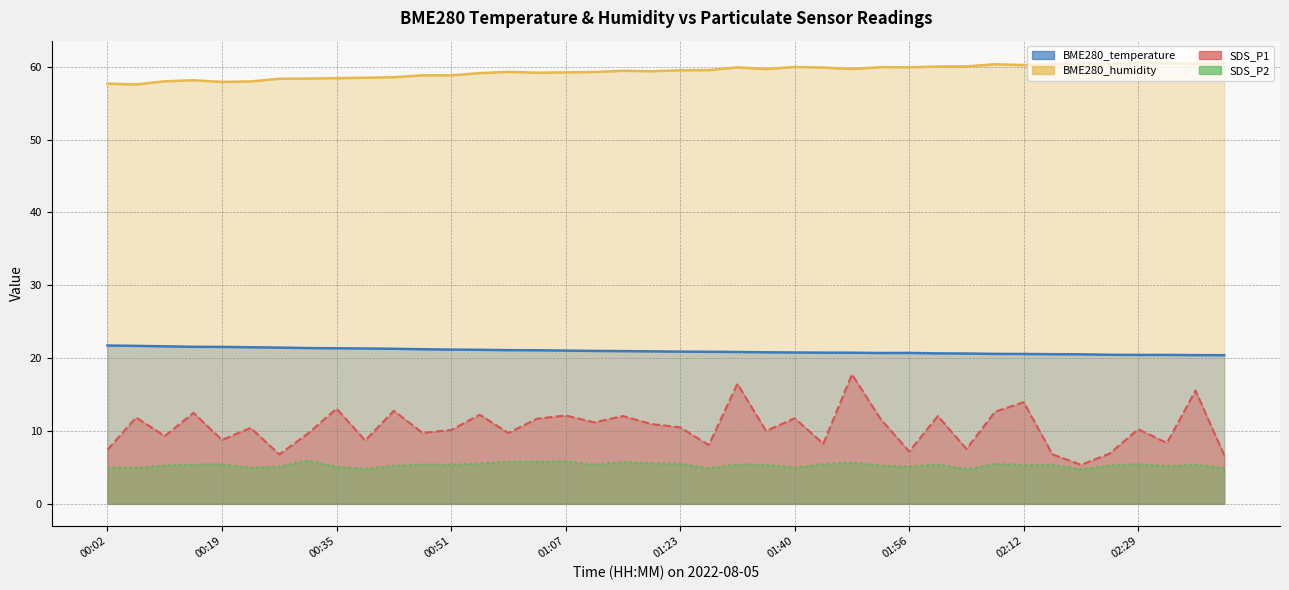

True or false: SDS_P1 and SDS_P2 cross at least once.

False